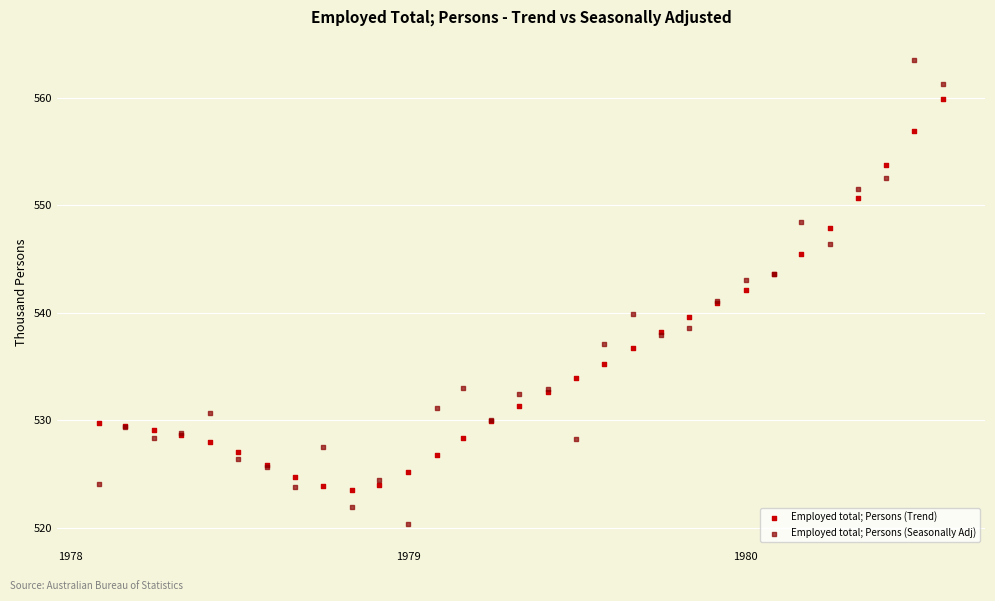

What is the X range (max minus min) for the scatter plot?

912.0